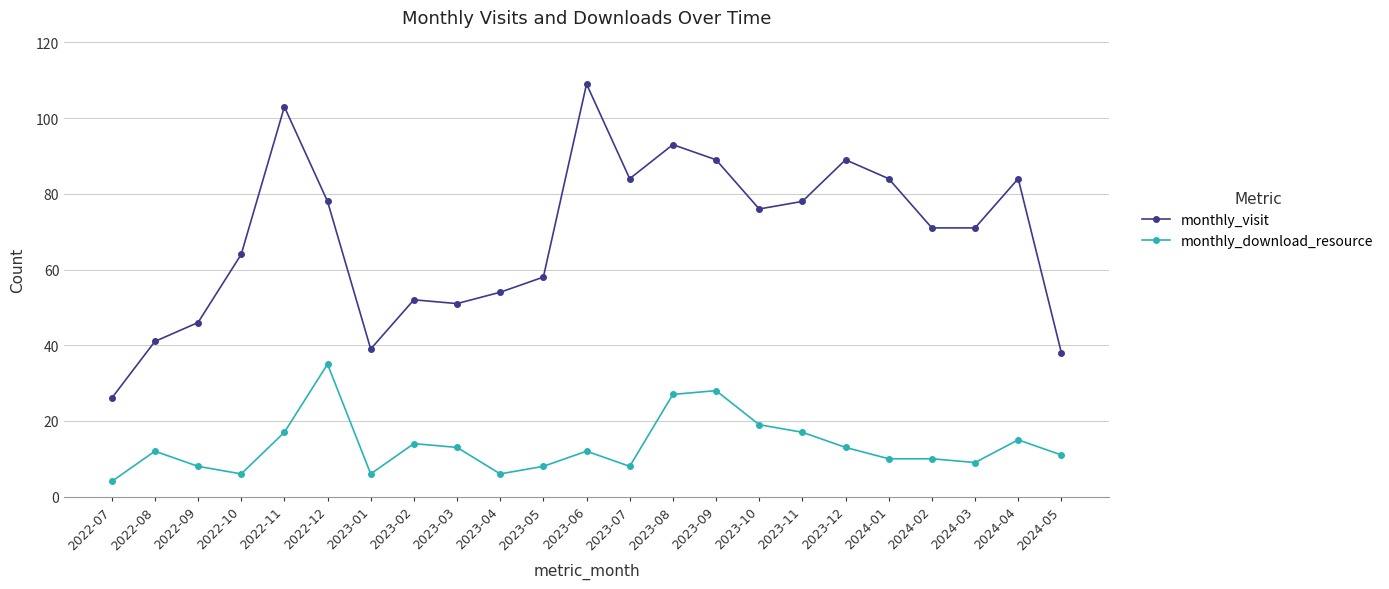

Between 2023-05 and 2024-01, which series saw the biggest shift?

monthly_visit